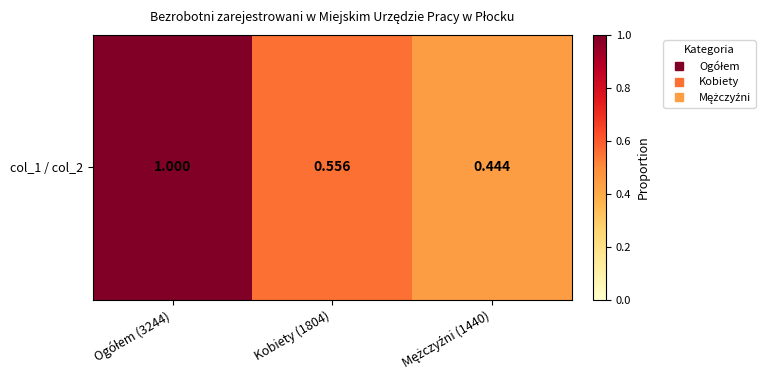

What is the difference between the maximum and minimum values?

0.6